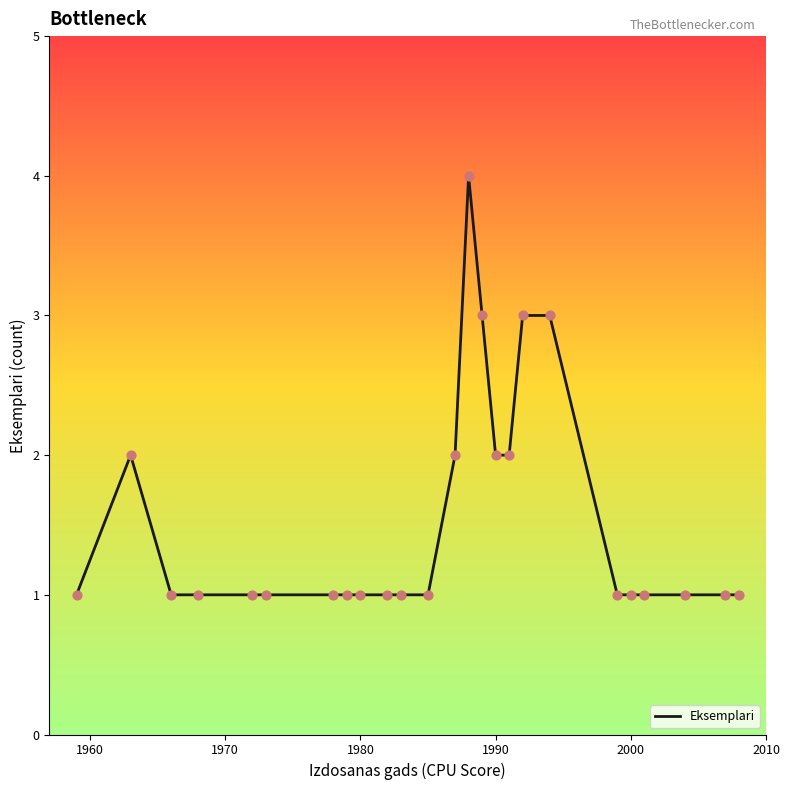

What is the maximum value shown in the chart?

4